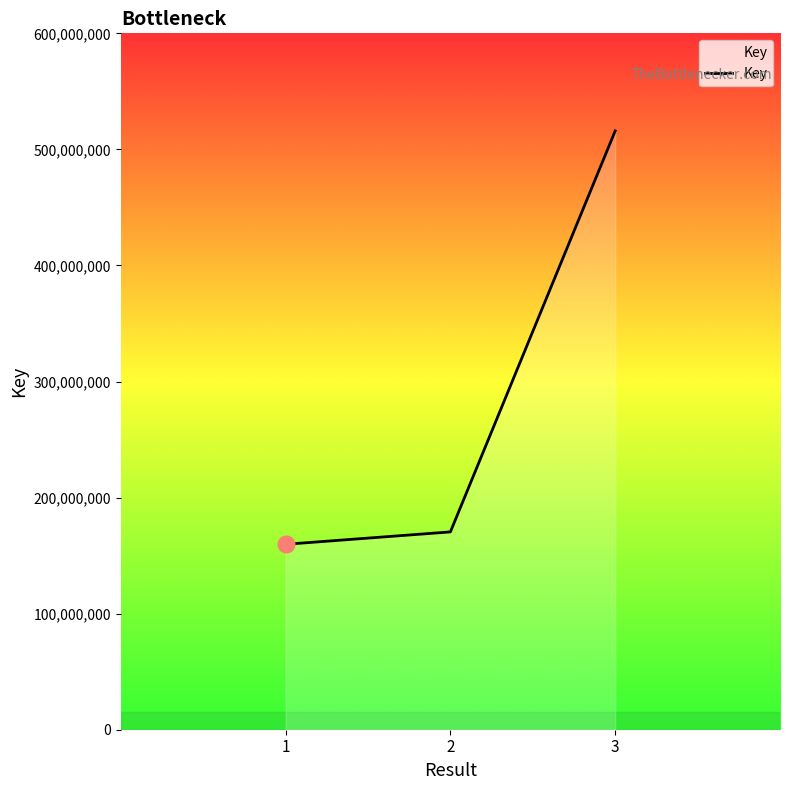

Between 3 and 2, which is larger?

3